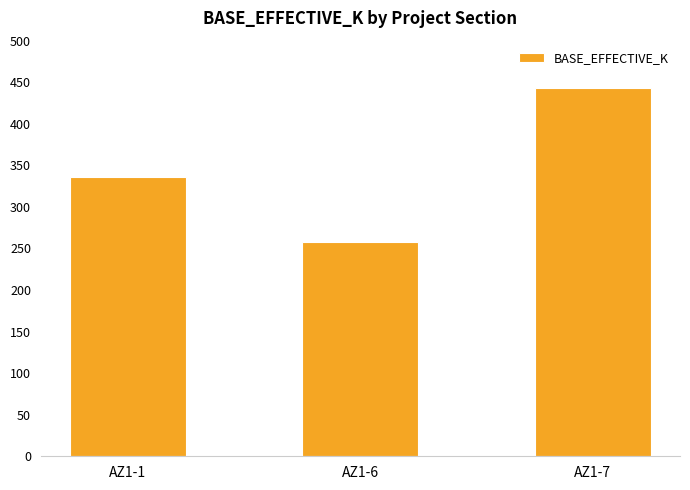

Count the number of categories in the chart.

3